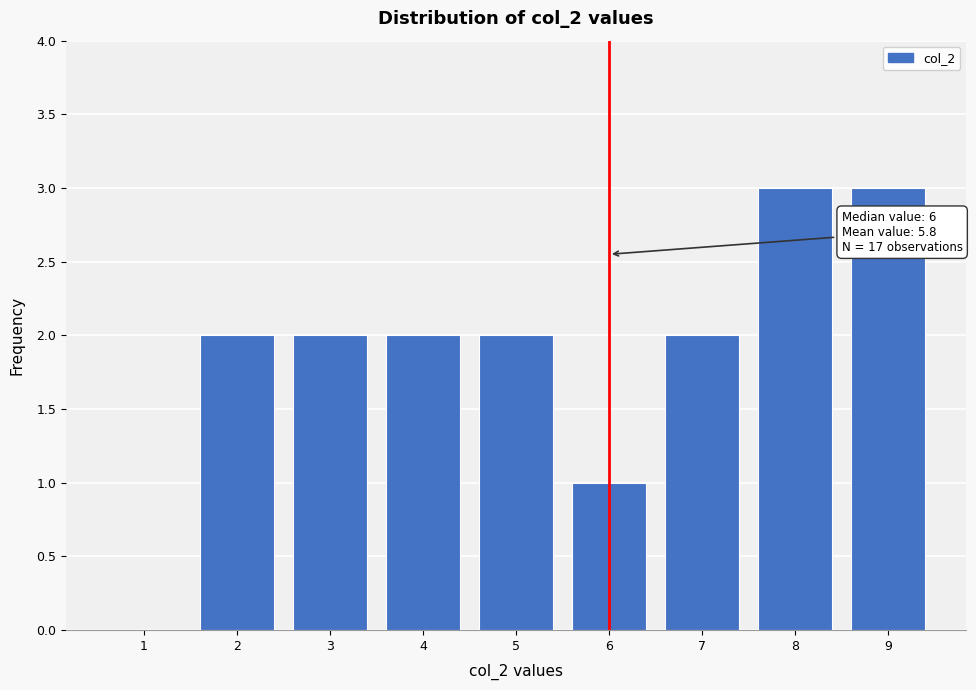

Reading left to right, transcribe all the data shown in this chart.

1=0	2=2	3=2	4=2	5=2	6=1	7=2	8=3	9=3